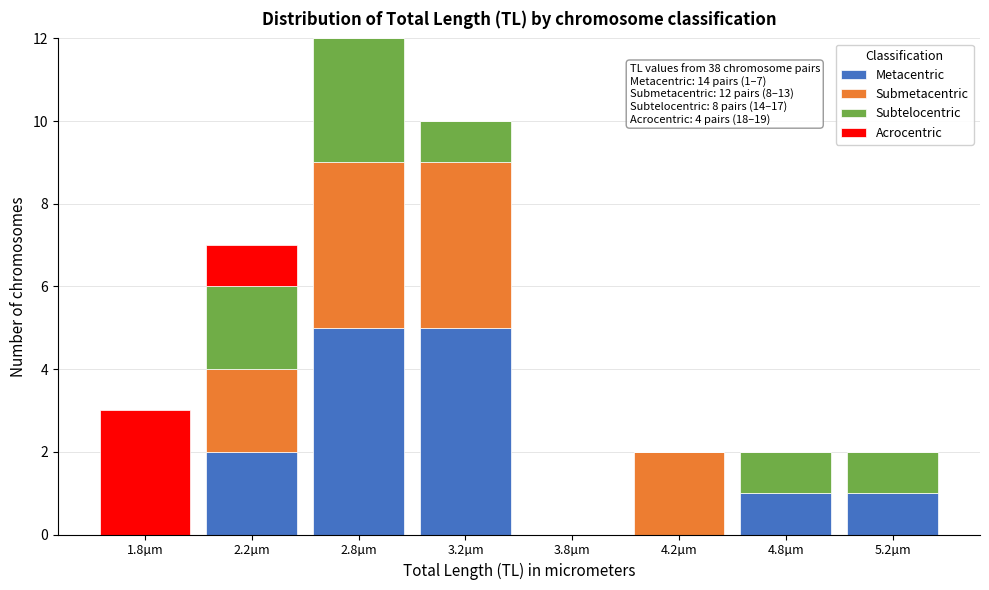

What is the maximum value for Metacentric?

5